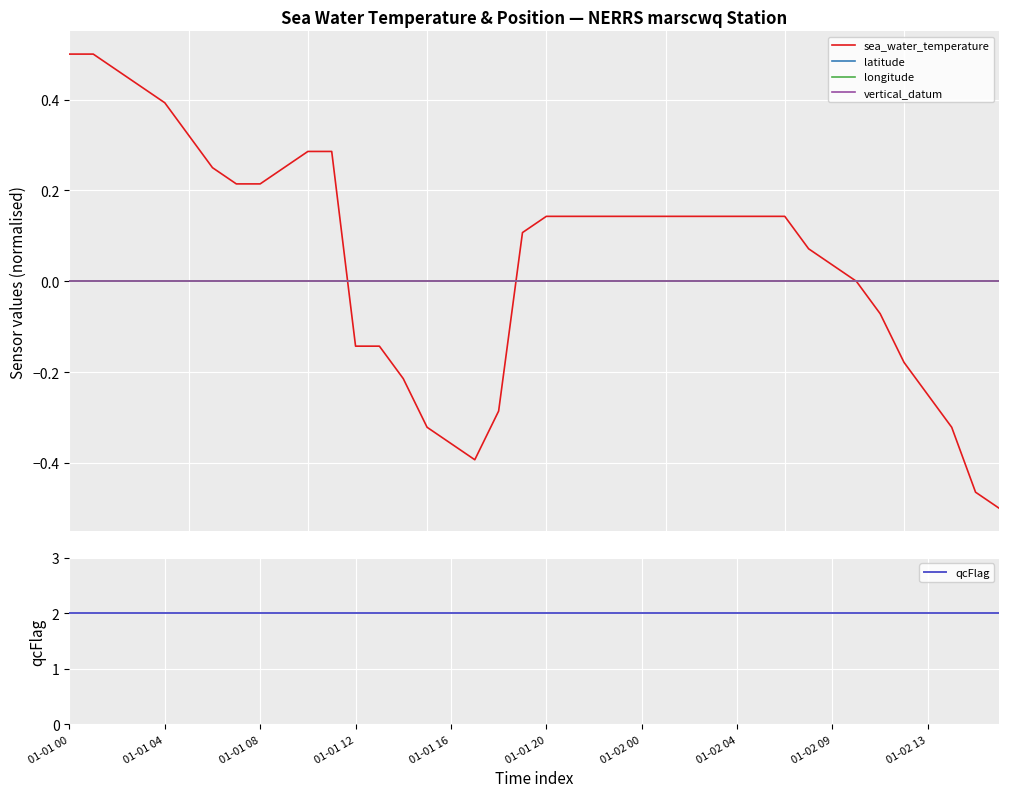

At which label is longitude closest to 0?

01-01 00